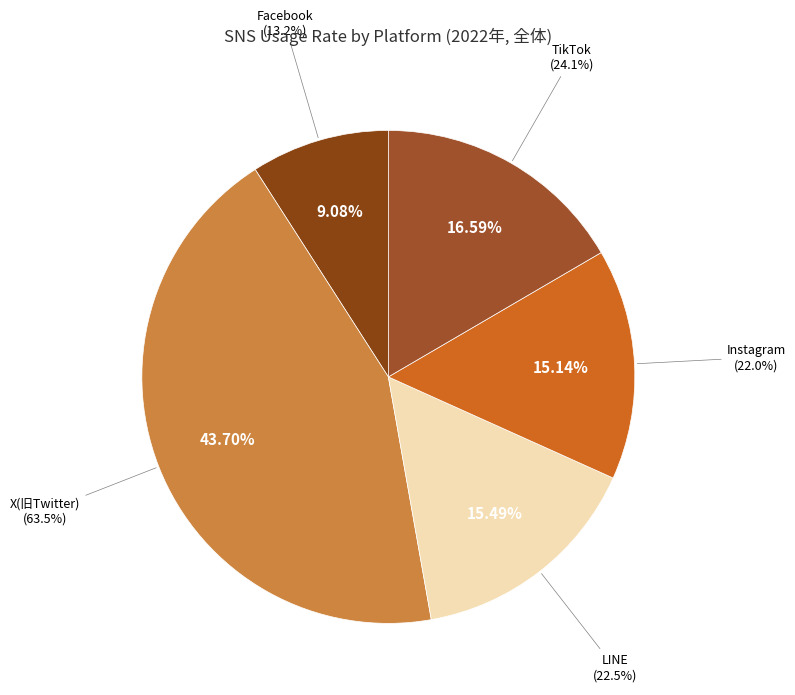

Combined, what portion of the pie is Instagram and TikTok?

31.7%